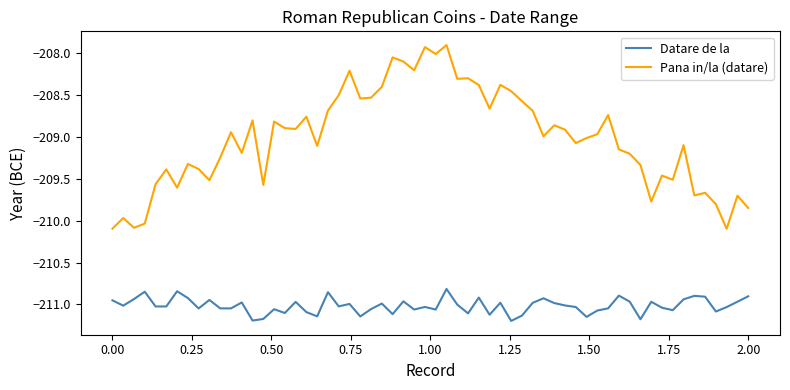

True or false: Datare de la and Pana in/la (datare) intersect in this chart.

False